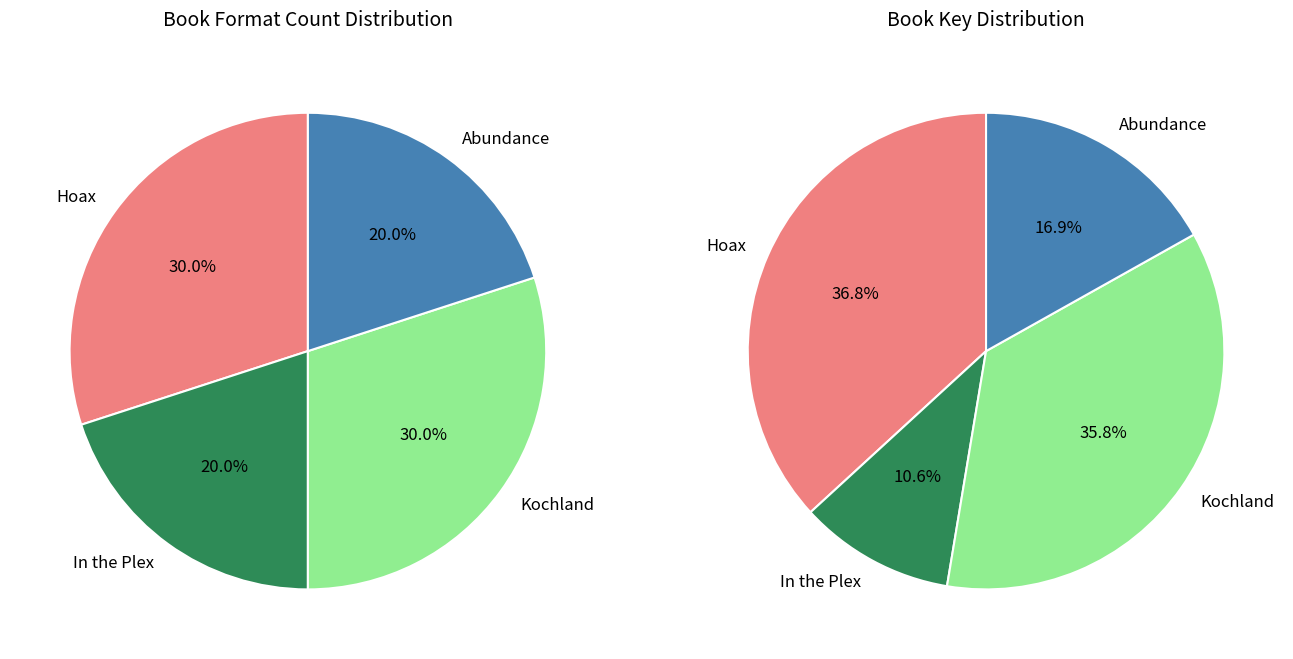

Which has a higher value, Hoax or Kochland?

Hoax